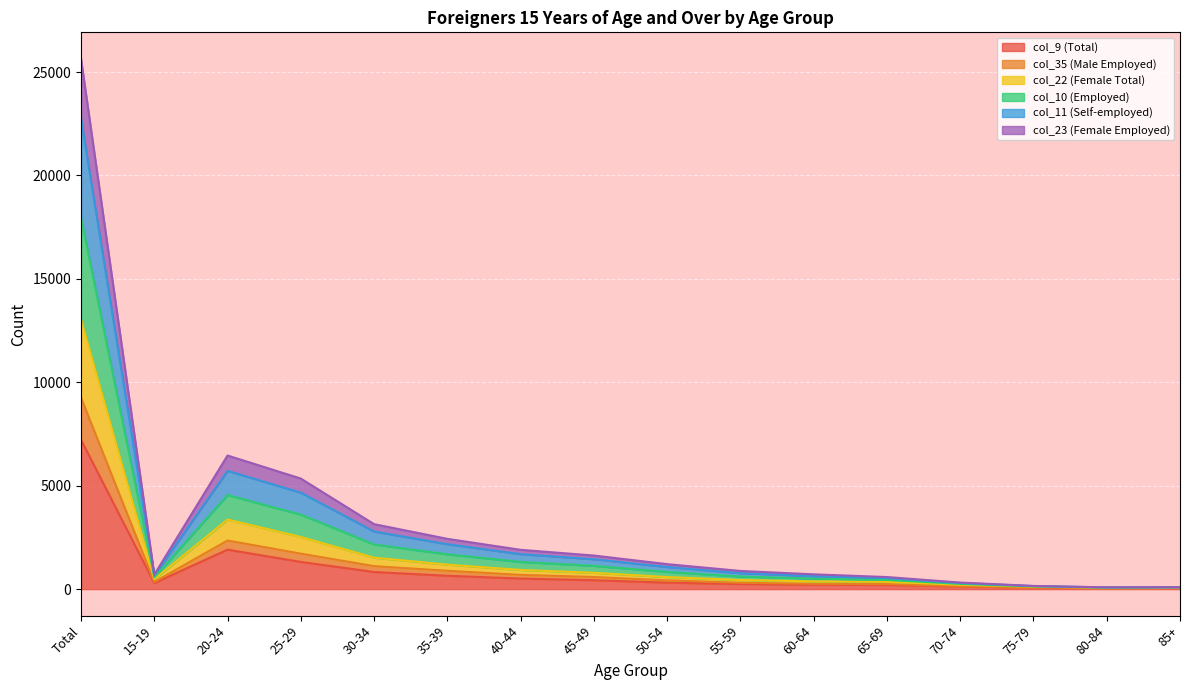

How many interior local valleys does the col_10 (Employed) series have?

2